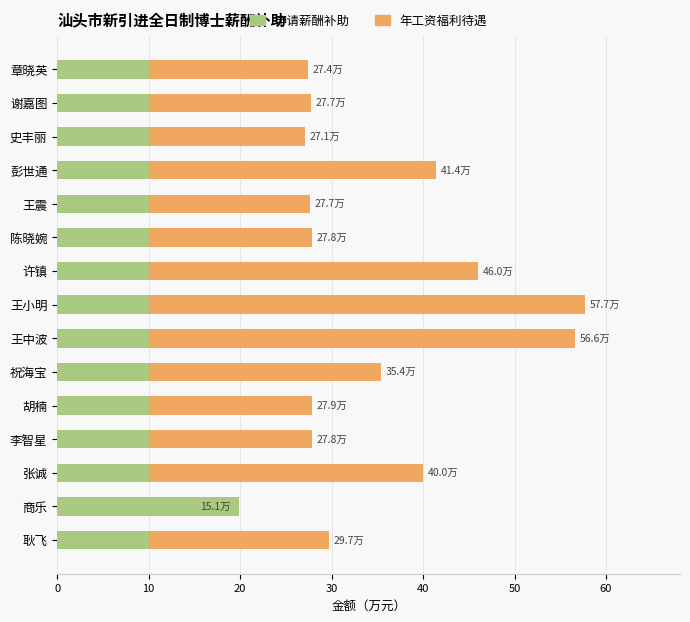

What is the sum of the 年工资福利待遇（万元） values at 商乐 and 谢嘉图?

42.9